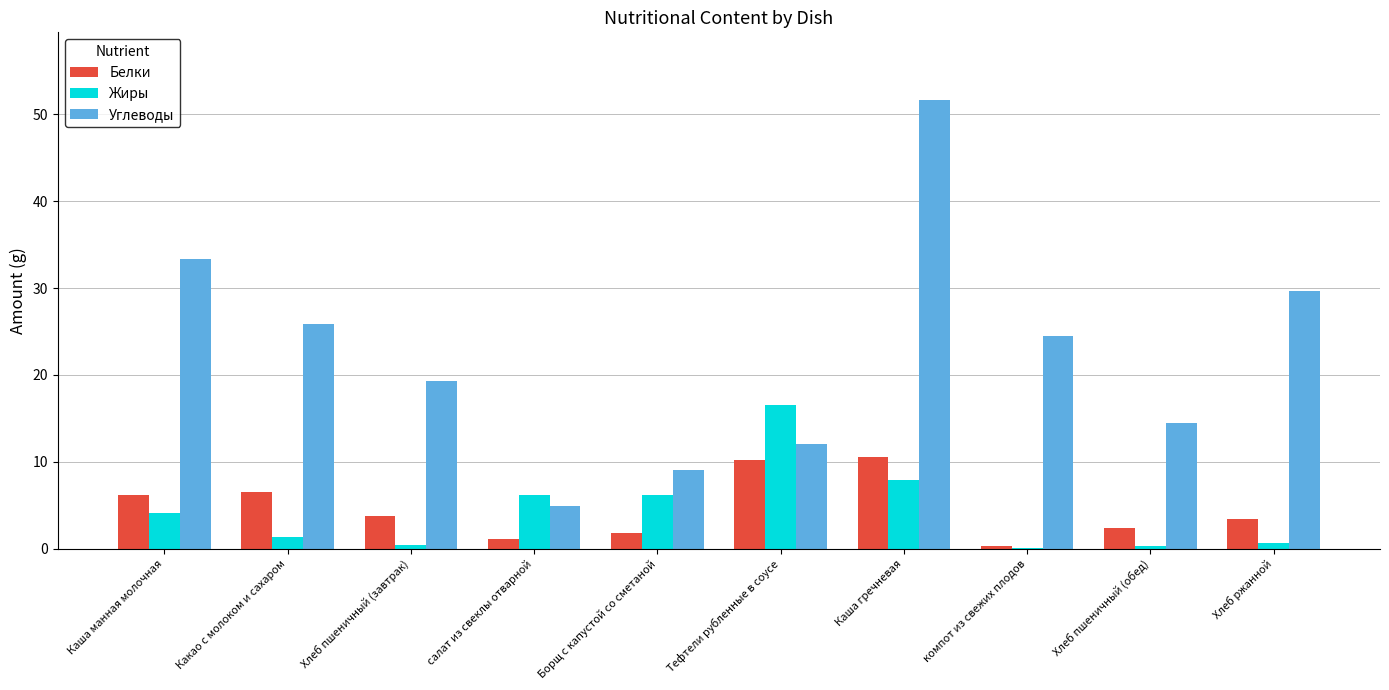

Are the bars horizontal?

No